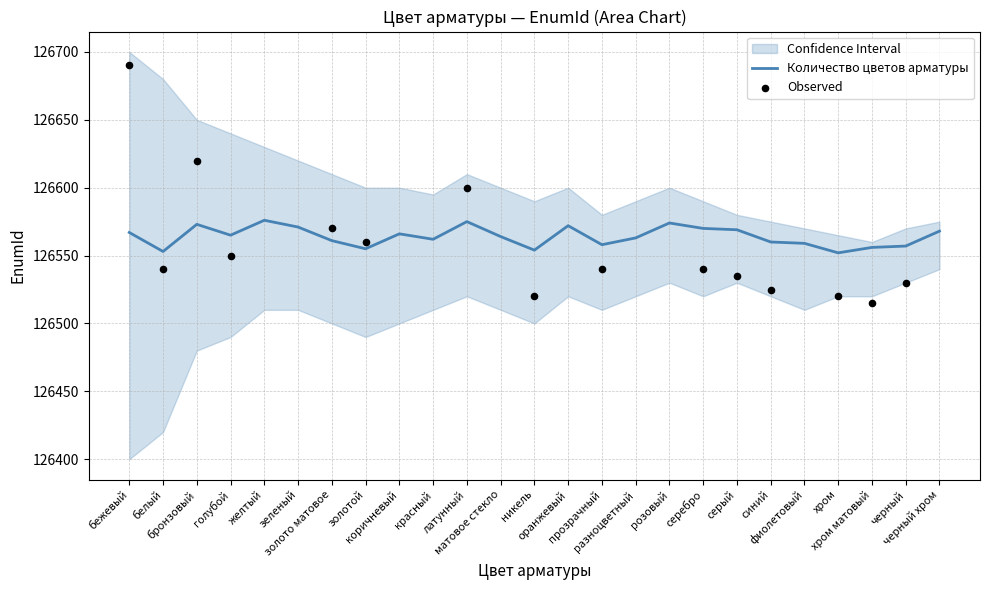

Which series contains the highest Y value?

Observed